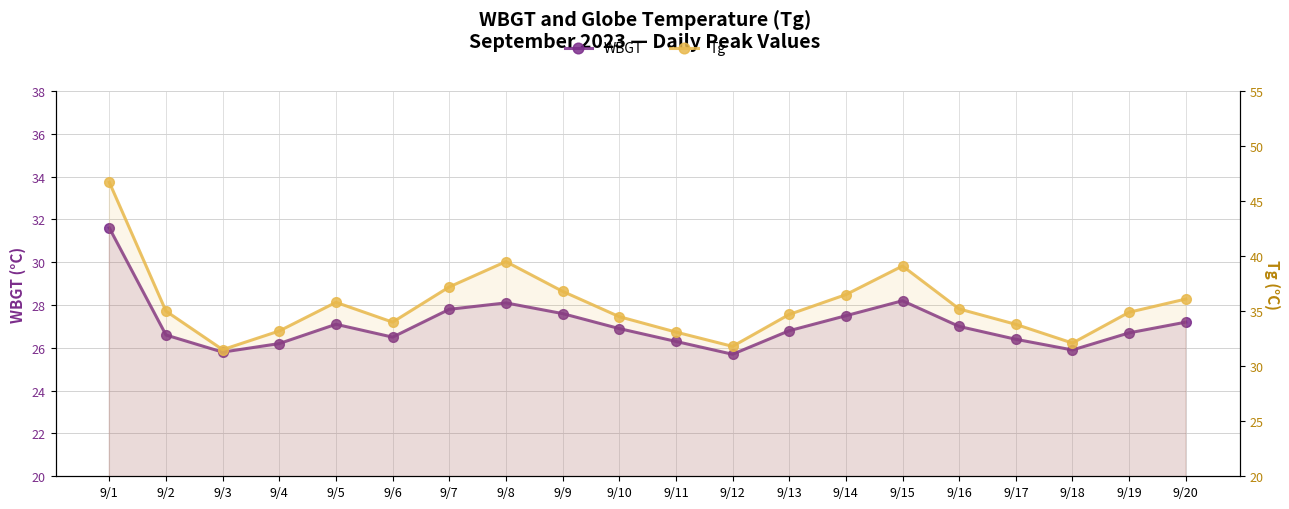

Where is the first local minimum for WBGT?

9/3